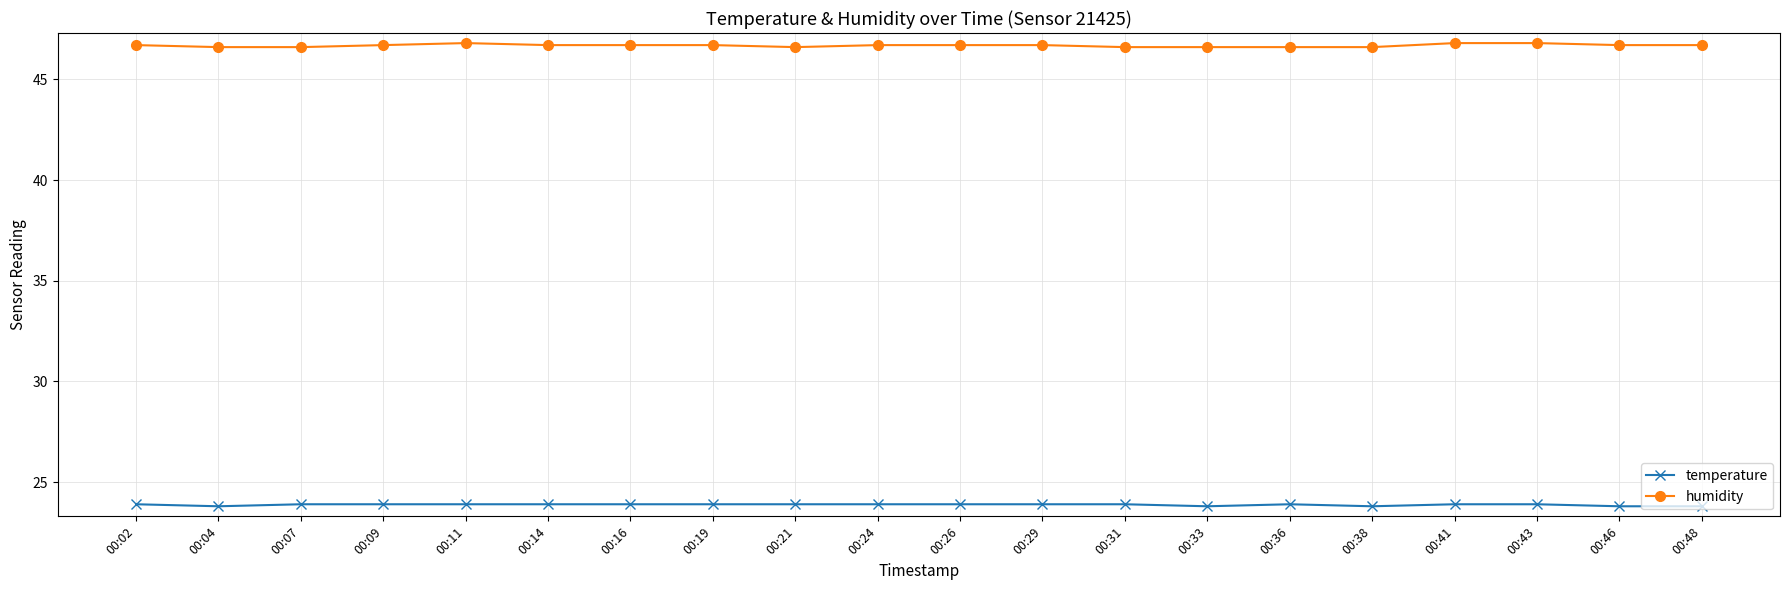

Reading right to left, list all the values displayed in this chart.

temperature: 23.8	23.8	23.9	23.9	23.8	23.9	23.8	23.9	23.9	23.9	23.9	23.9	23.9	23.9	23.9	23.9	23.9	23.9	23.8	23.9
humidity: 46.7	46.7	46.8	46.8	46.6	46.6	46.6	46.6	46.7	46.7	46.7	46.6	46.7	46.7	46.7	46.8	46.7	46.6	46.6	46.7